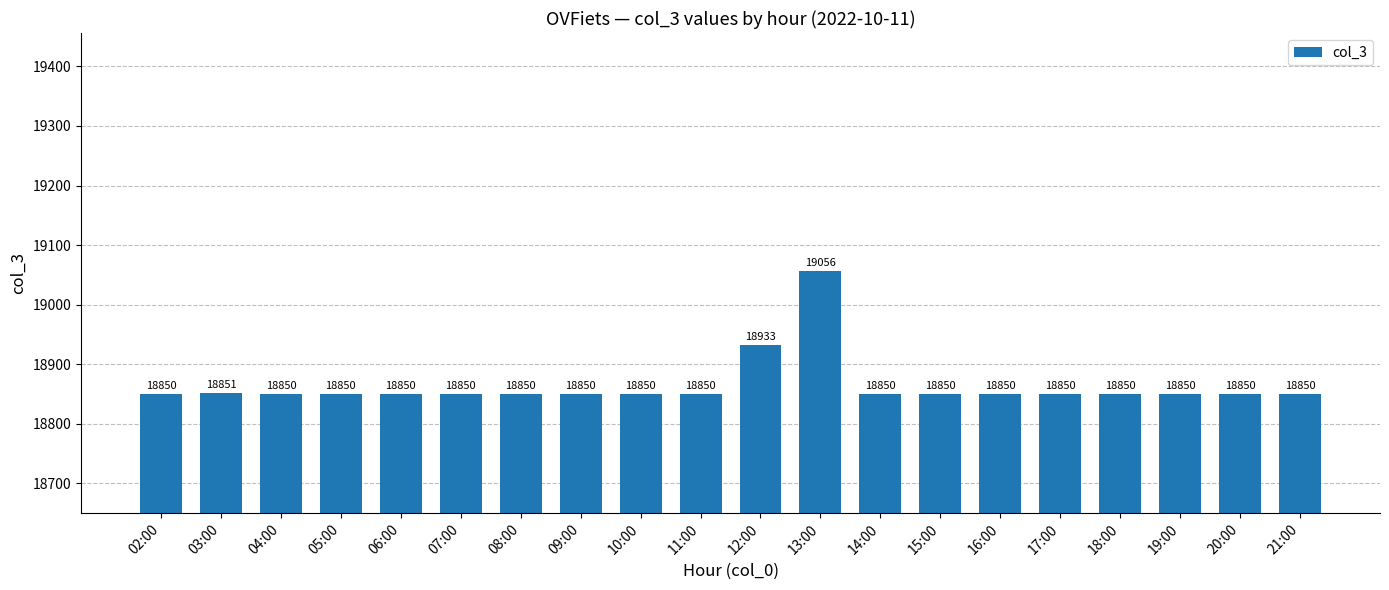

Does the chart contain stacked bars?

No